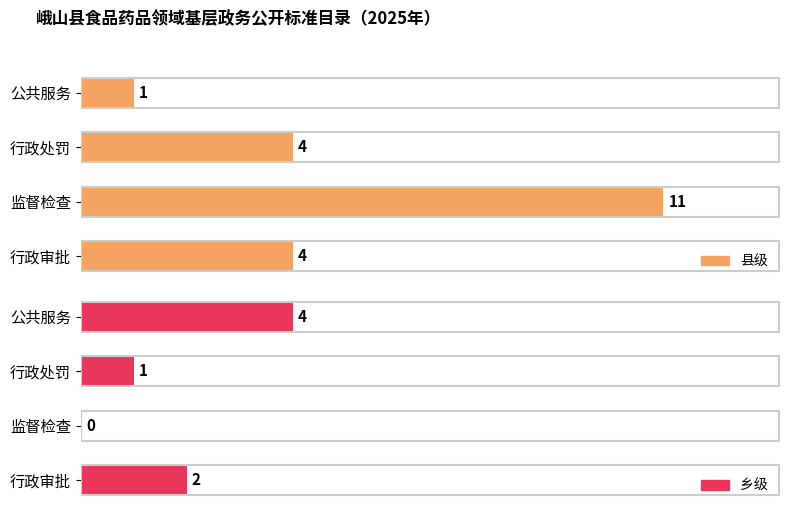

At 公共服务, list the series in order from largest to smallest.

乡级, 县级